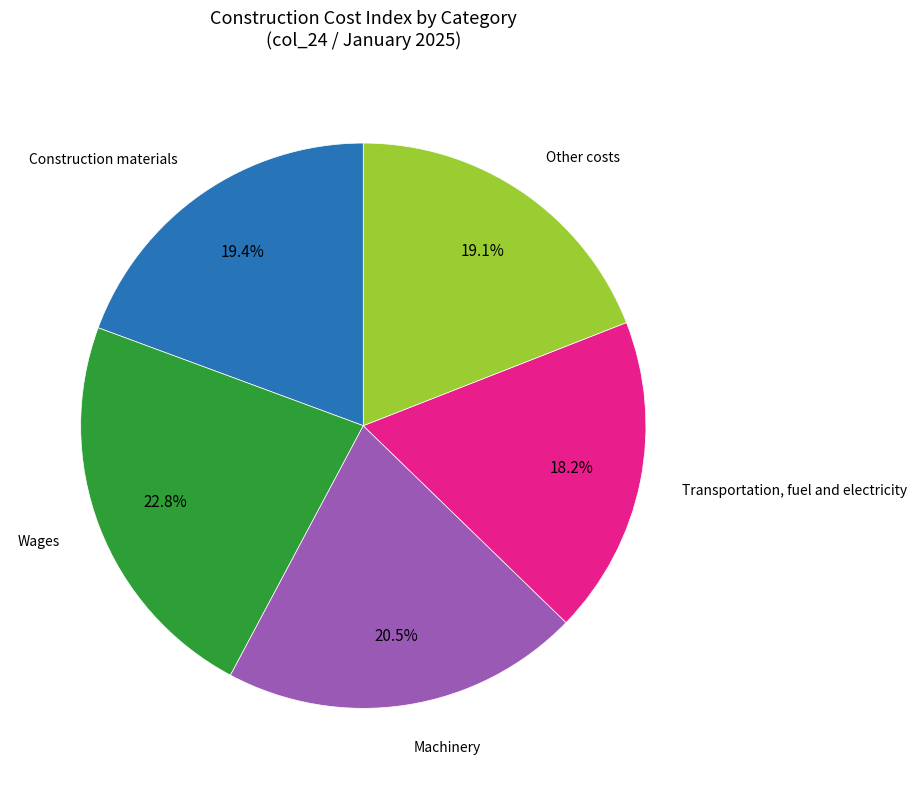

How many segments does this pie chart have?

5